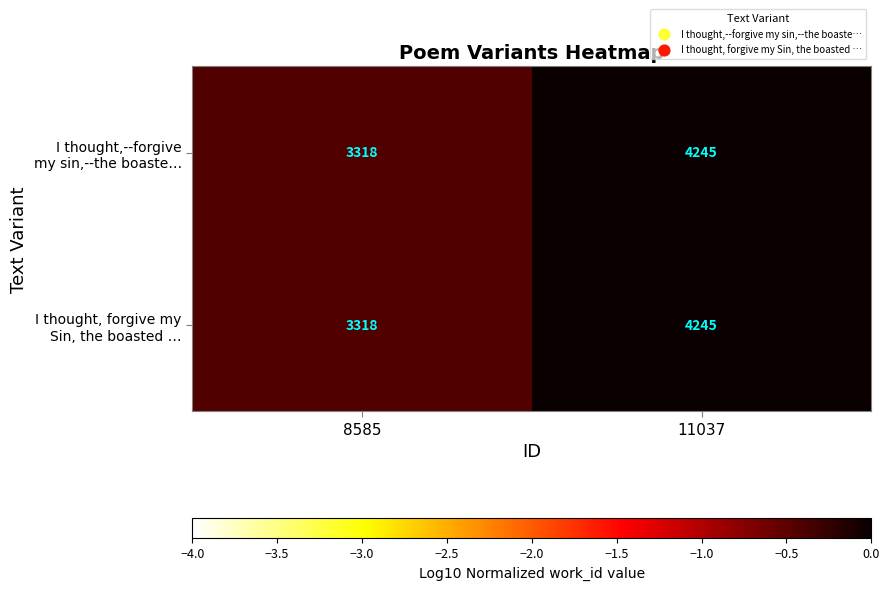

At which category is the sum across all series the highest?

11037